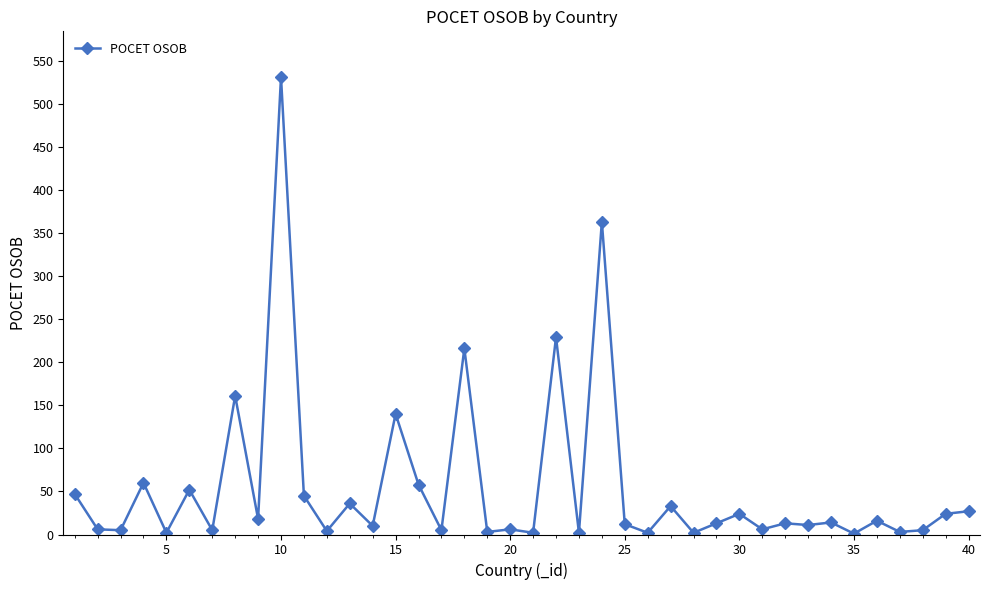

True or false: there are more than 2 points higher than both neighbors.

True